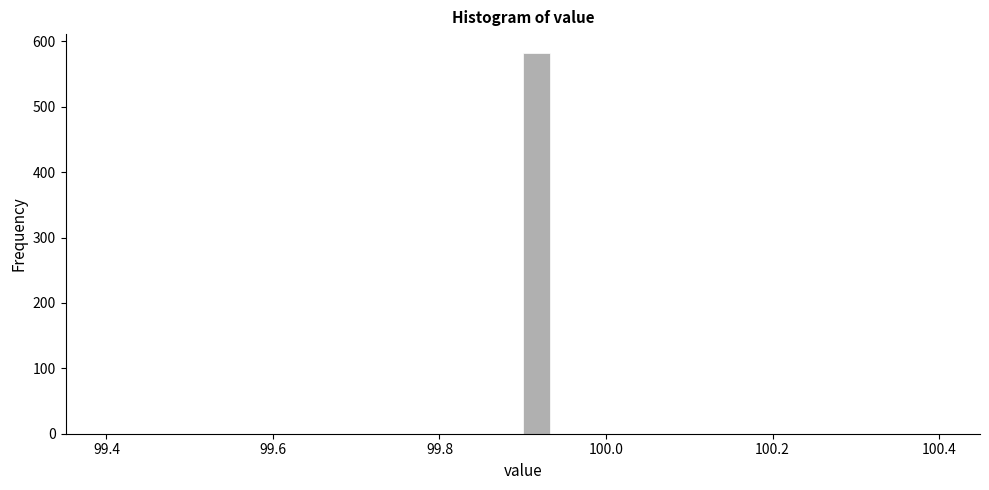

Around what value on the x-axis is the tallest bar? Give the approximate position of its centre, as read against the axis.

99.92